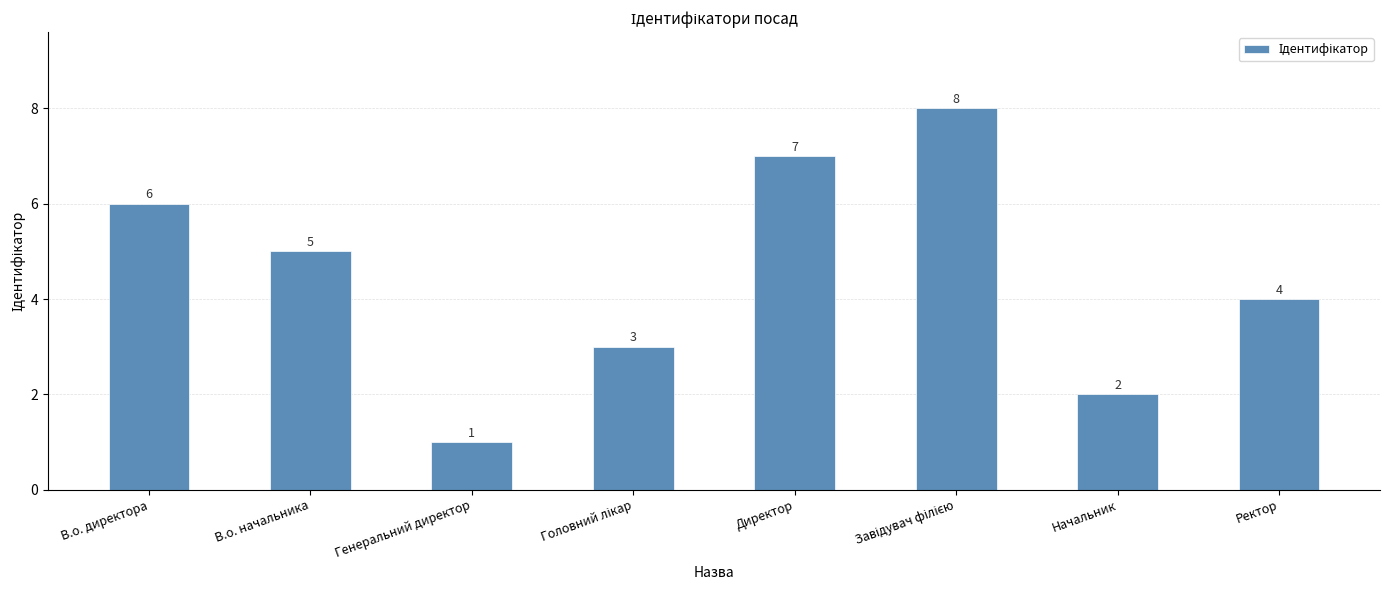

What is the value of the 7th bar from the left?

2